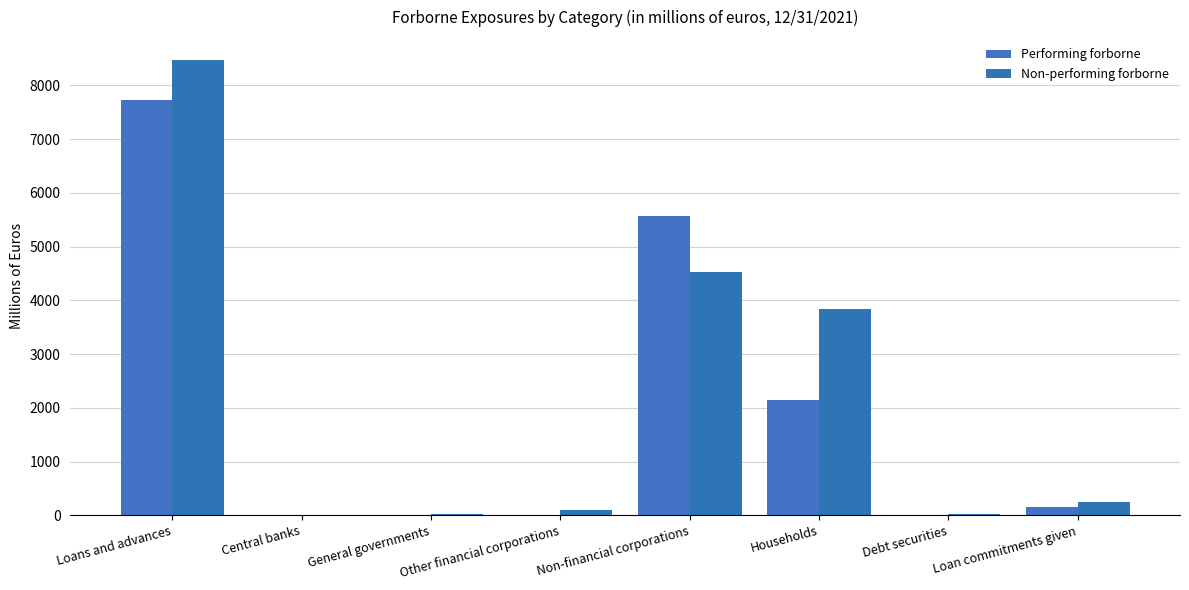

What is the difference between the highest and lowest values at Households?

1699